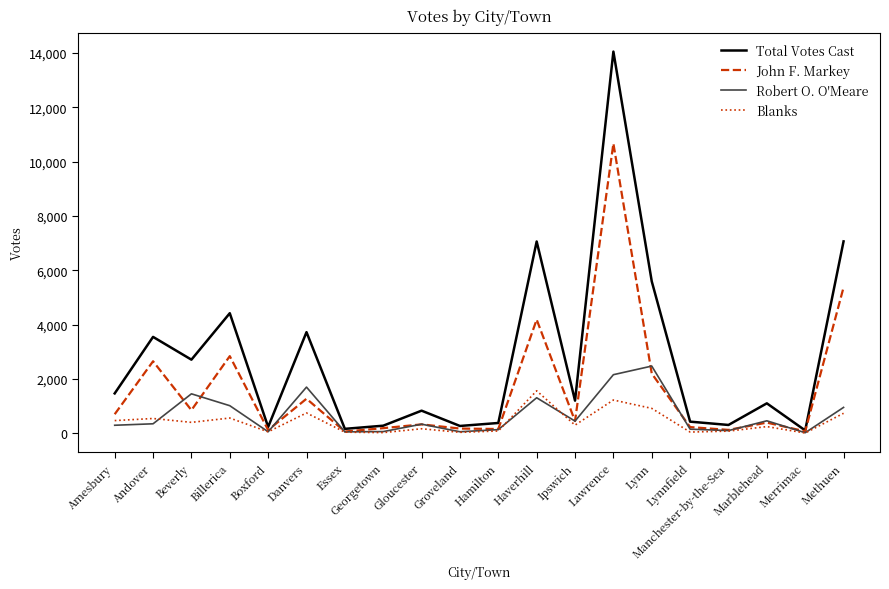

Rank the series by their maximum value, from lowest to highest.

Blanks, Robert O. O'Meare, John F. Markey, Total Votes Cast